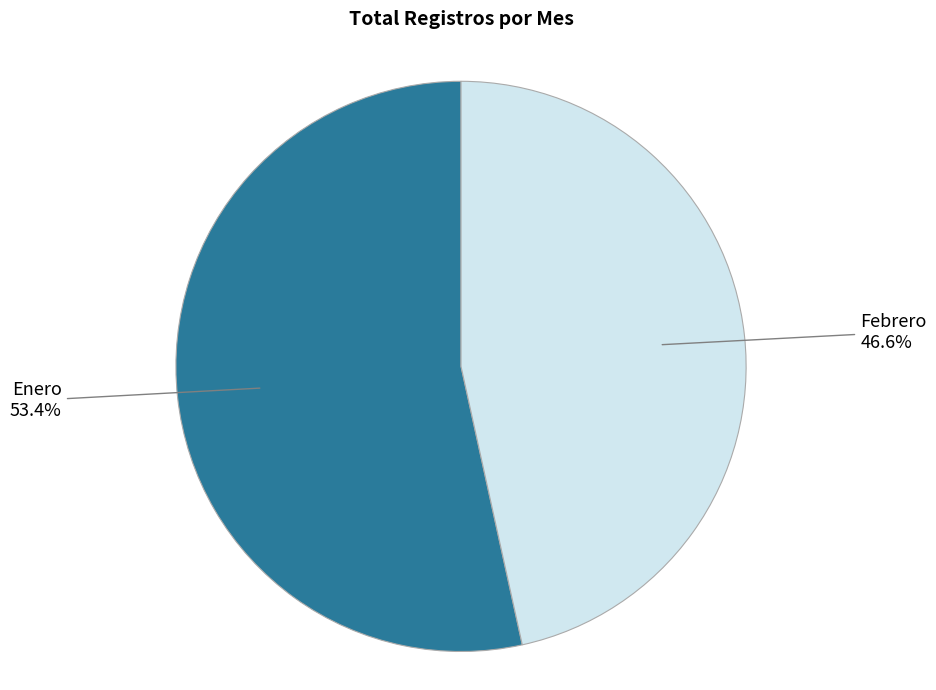

To the nearest percent, what percentage of the pie is Febrero?

47%